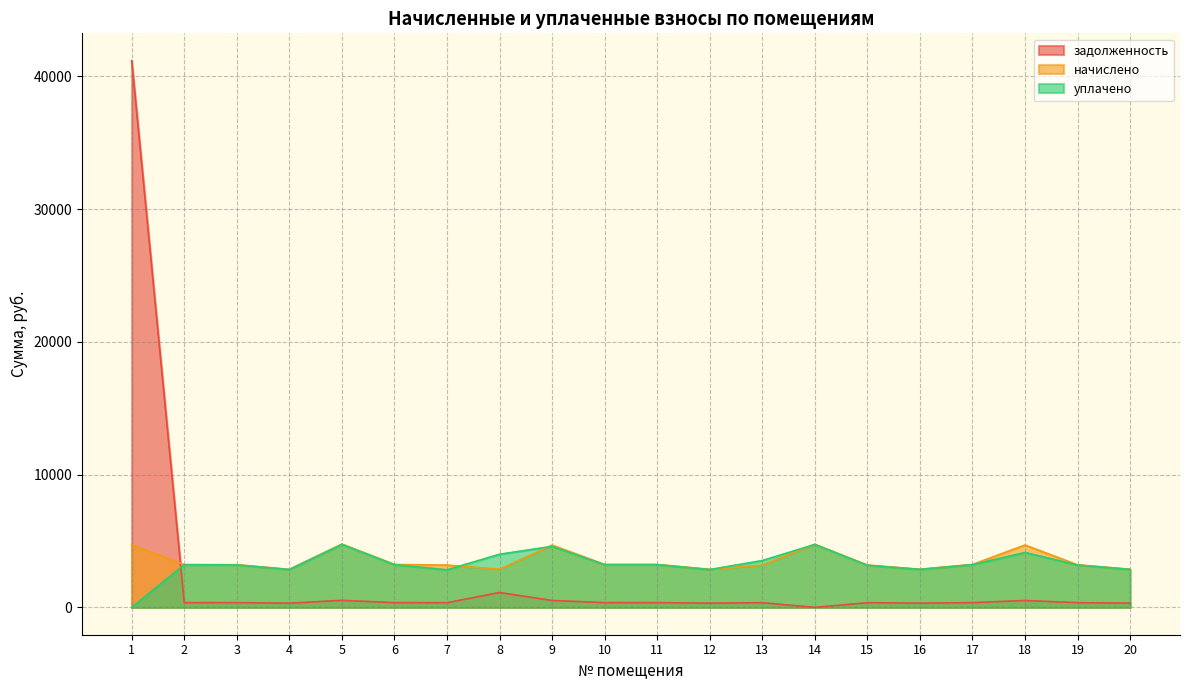

What is the lowest value of the начислено series?

2862.5